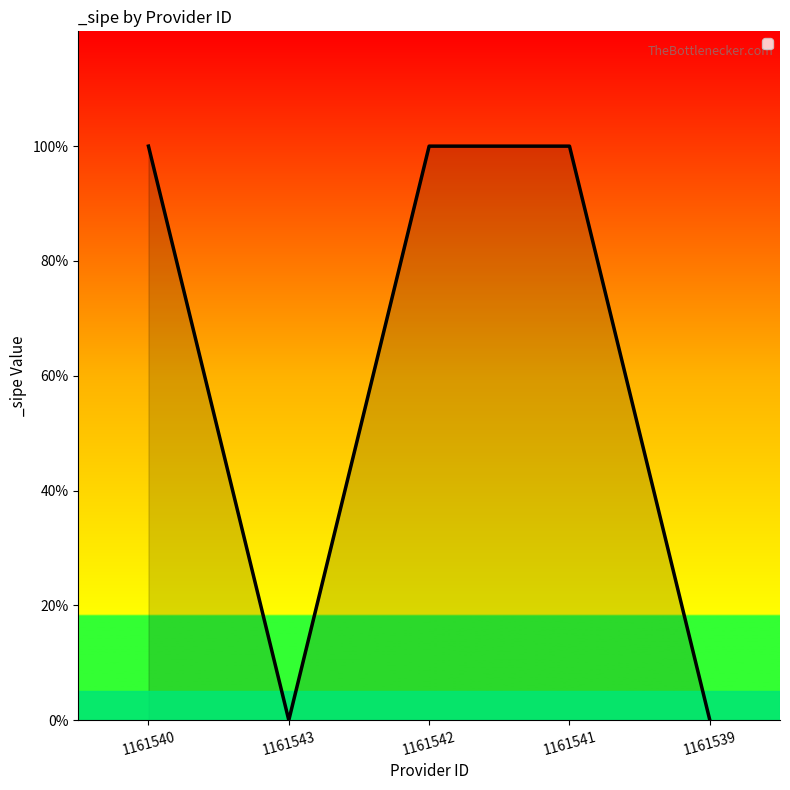

Does the chart have visible grid lines?

No